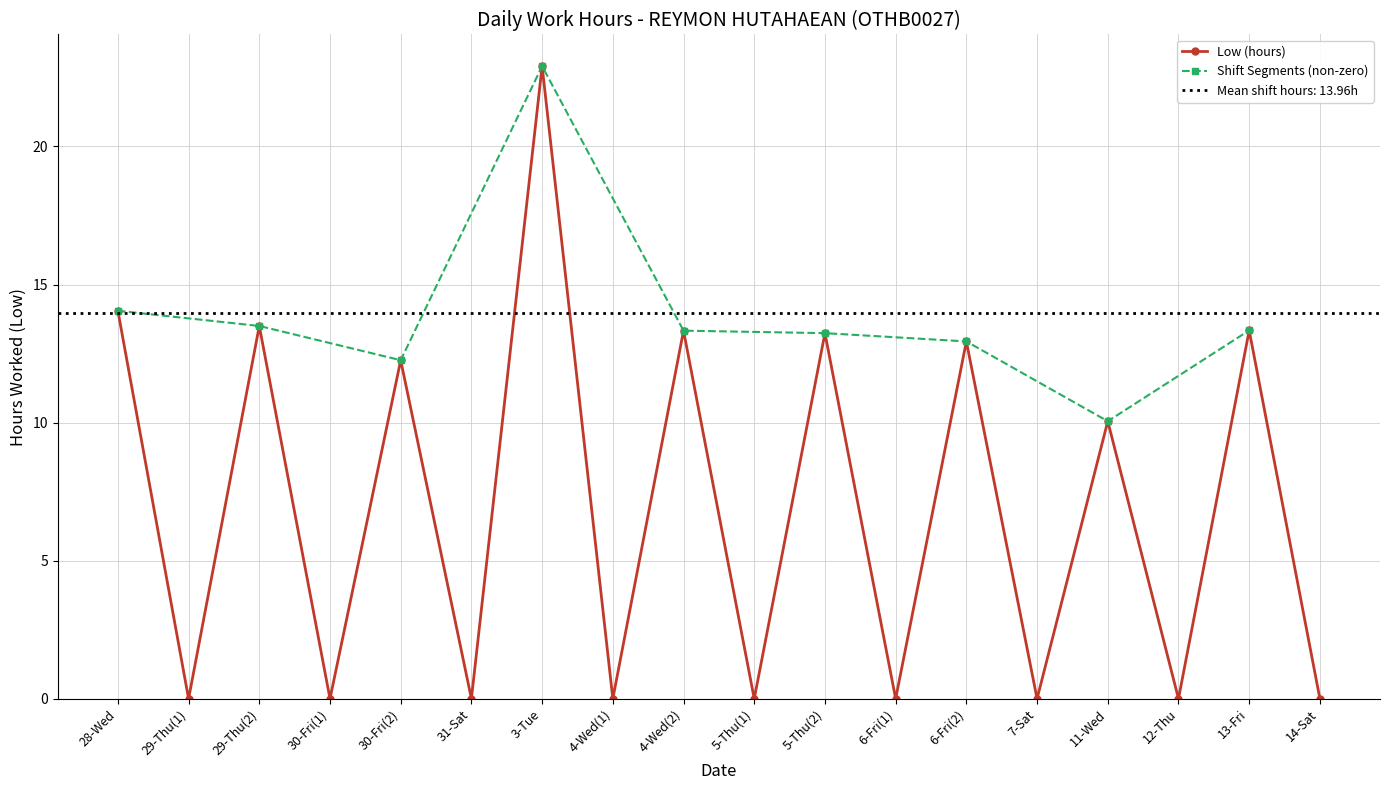

How many interior local peaks does the Low (hours) series have?

8